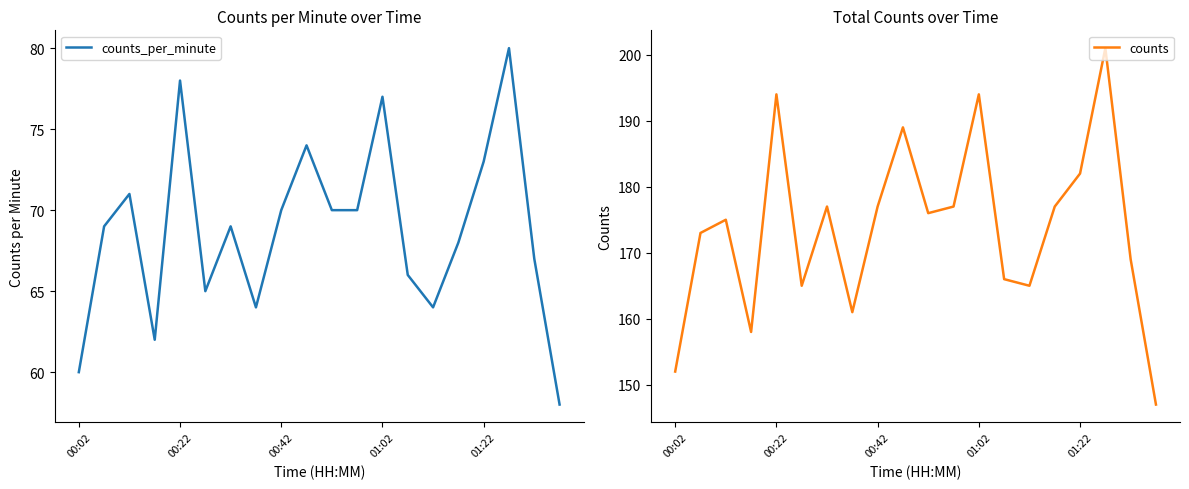

Reading right to left, what are all the values shown in this chart?

counts_per_minute: 58	67	80	73	68	64	66	77	70	70	74	70	64	69	65	78	62	71	69	60
counts: 147	169	201	182	177	165	166	194	177	176	189	177	161	177	165	194	158	175	173	152